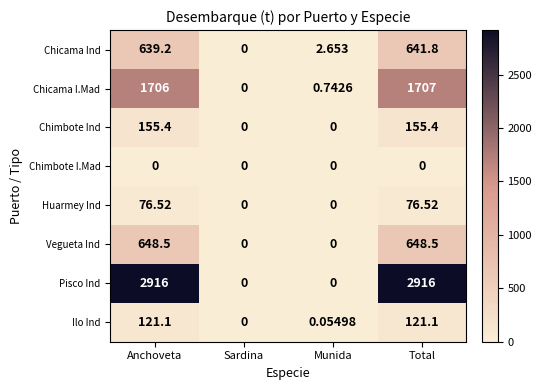

At which category is the sum across all series the highest?

Total